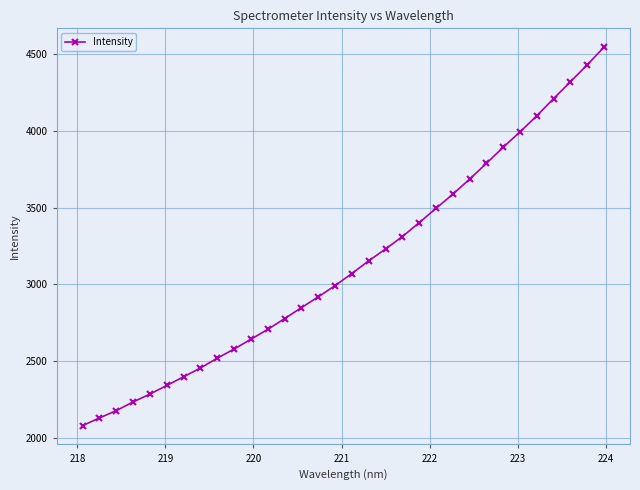

What is the smallest value displayed?

2079.7